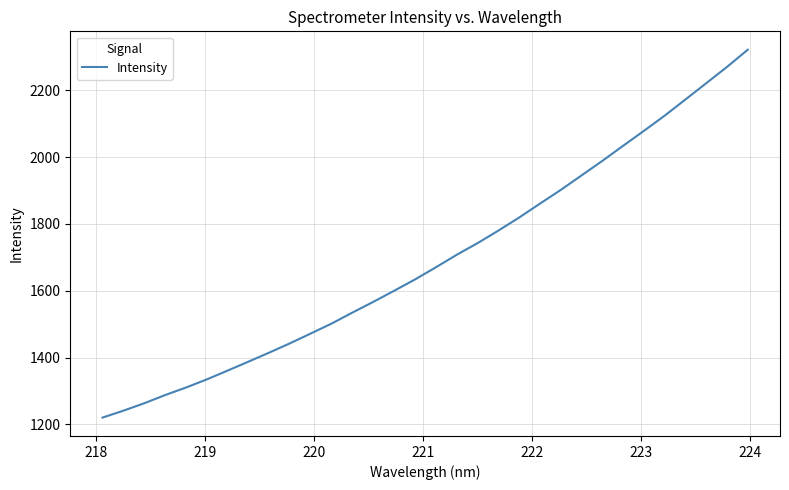

Reading right to left, list all the values displayed in this chart.

2321.5	2269.9	2221.1	2172.4	2123.9	2078.4	2033.6	1988.5	1945.0	1901.6	1860.5	1819.0	1779.8	1742.4	1707.6	1670.1	1633.9	1600.1	1566.9	1535.0	1502.1	1472.3	1442.9	1415.0	1387.9	1361.2	1334.8	1310.5	1287.9	1263.4	1241.2	1220.6